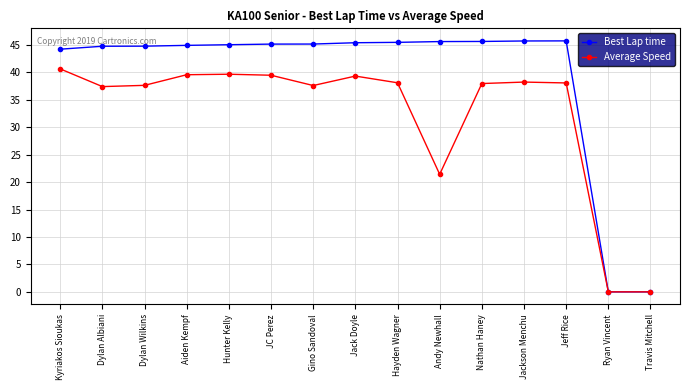

What is the value of the Best Lap time point at the 12th from the left?

45.7